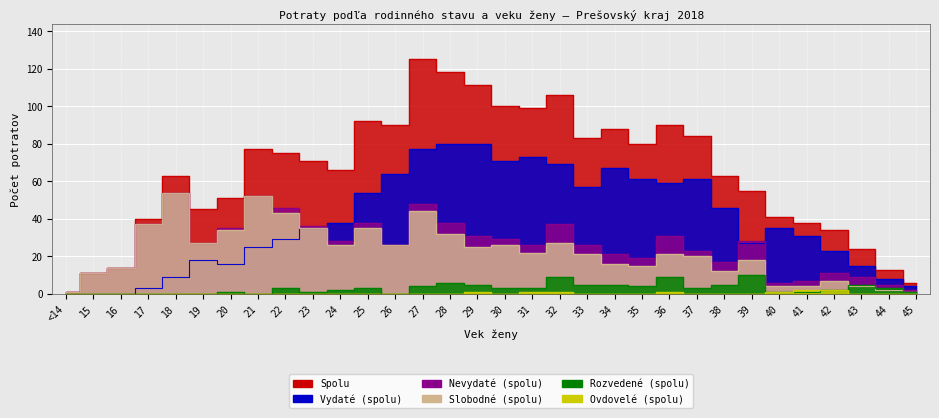

What is the average value of the Rozvedené (spolu) series?

3